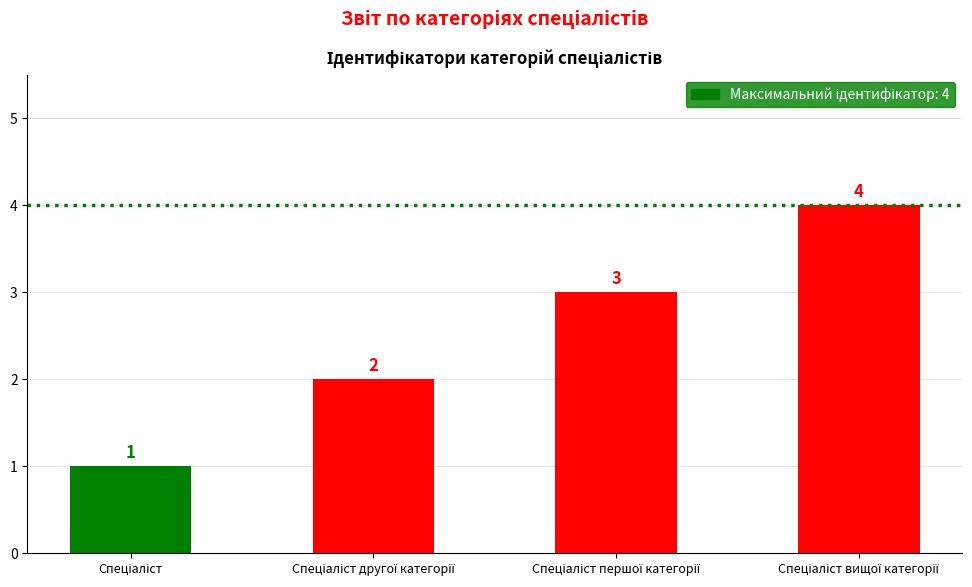

How many values are between 2 and 4?

3